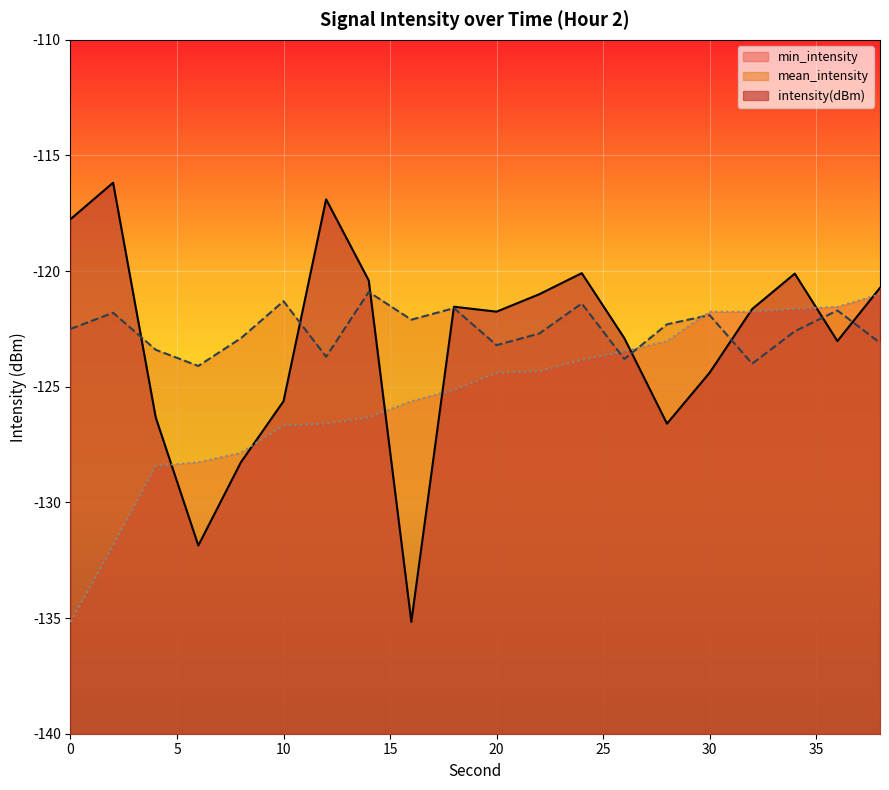

Which series has the largest range (max minus min)?

intensity(dBm)